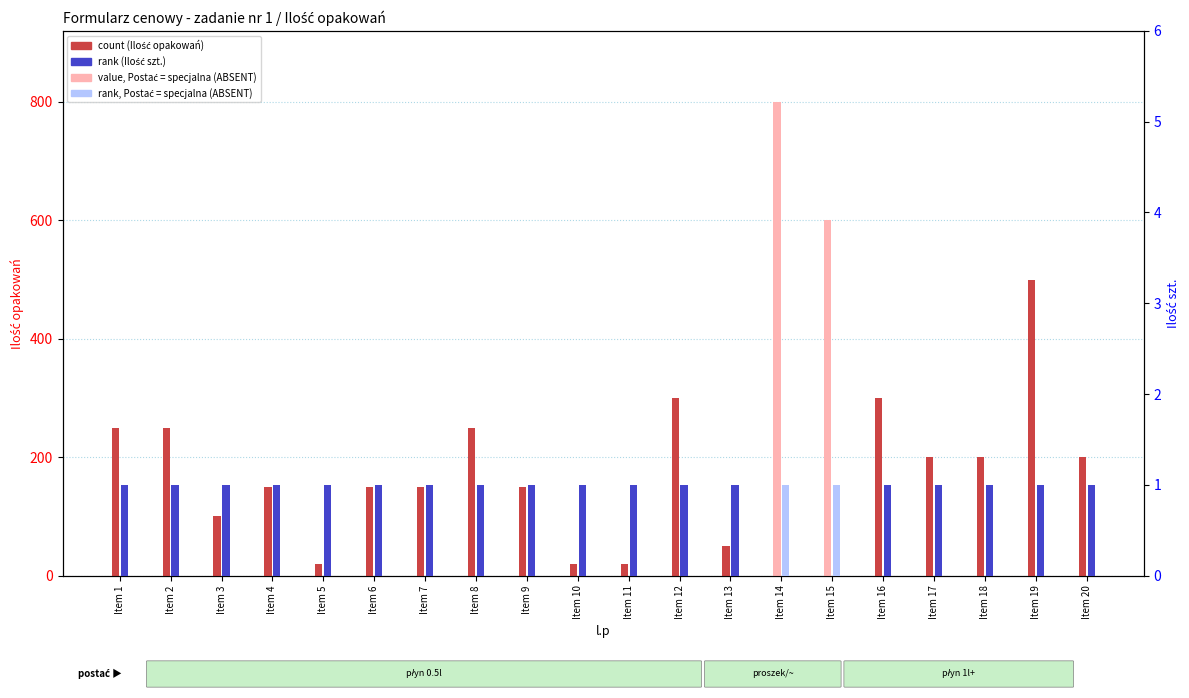

At which label does Ilość opakowań (count) first exceed 200?

Item 1